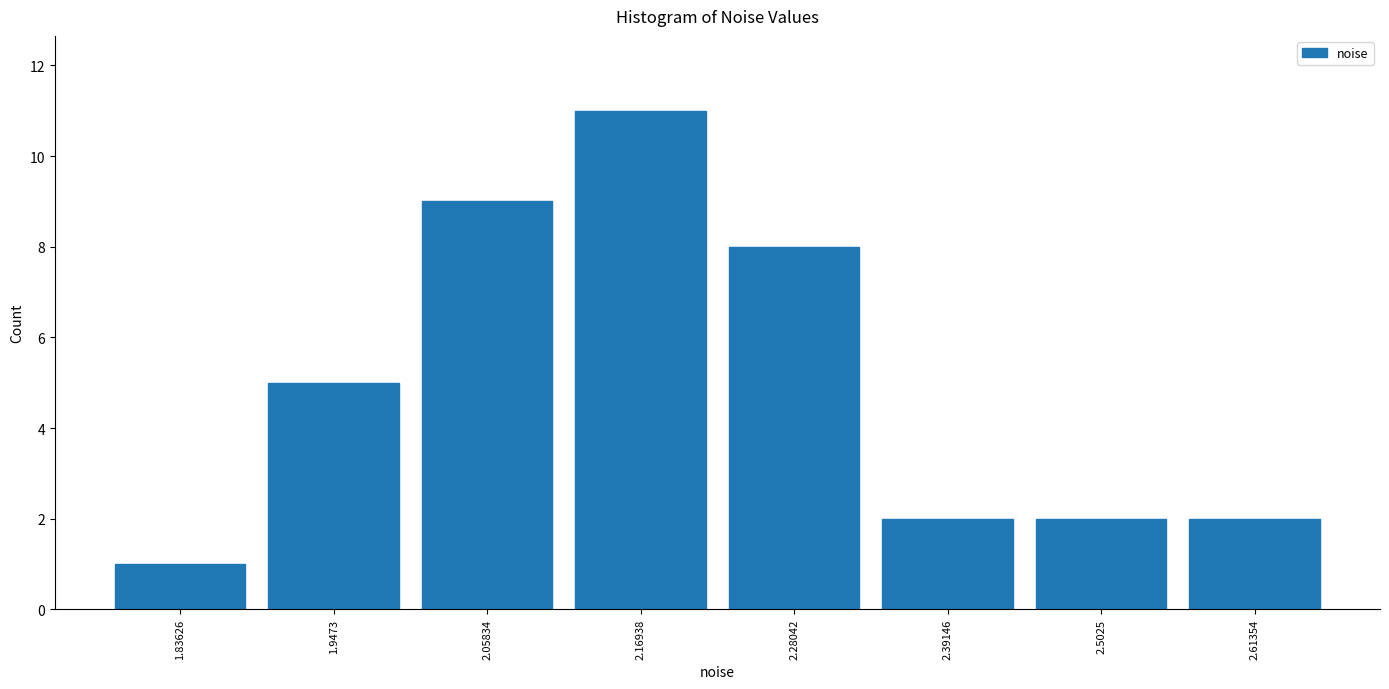

Reading left to right, list every bar in this chart as the range it spans on the x-axis followed by its height. Neither the bar edges nor the heights are printed on the chart, so give them approximately, as read against the axes.

1.78 to 1.90: 1
1.90 to 2.00: 5
2.00 to 2.12: 9
2.12 to 2.22: 11
2.22 to 2.34: 8
2.34 to 2.44: 2
2.44 to 2.56: 2
2.56 to 2.66: 2